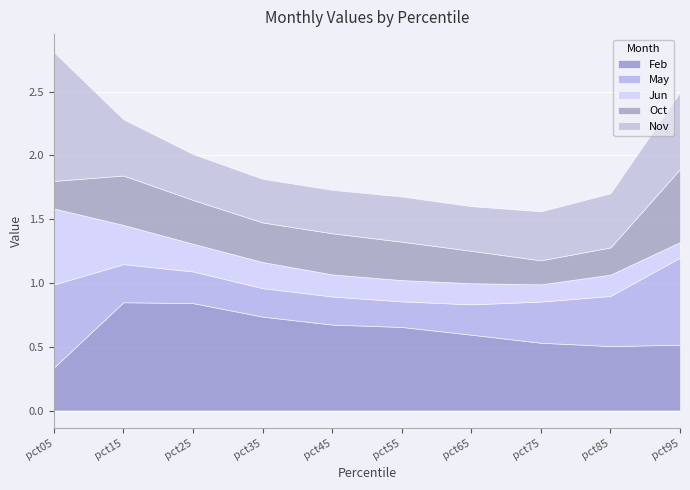

Which series changed the most between pct35 and pct45?

Feb